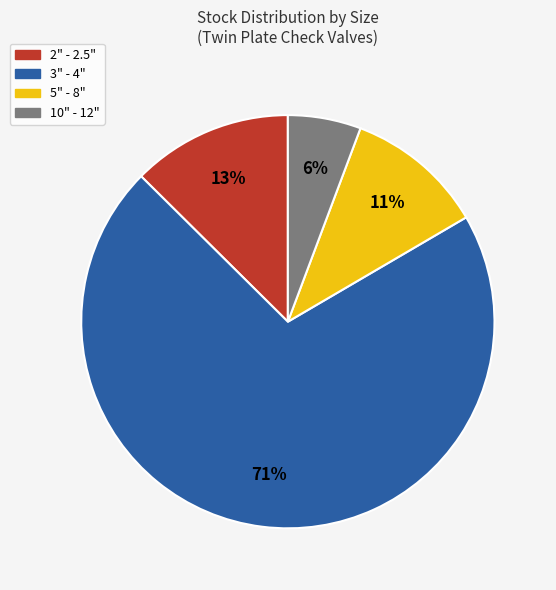

To the nearest percent, what is the average slice percentage?

25%